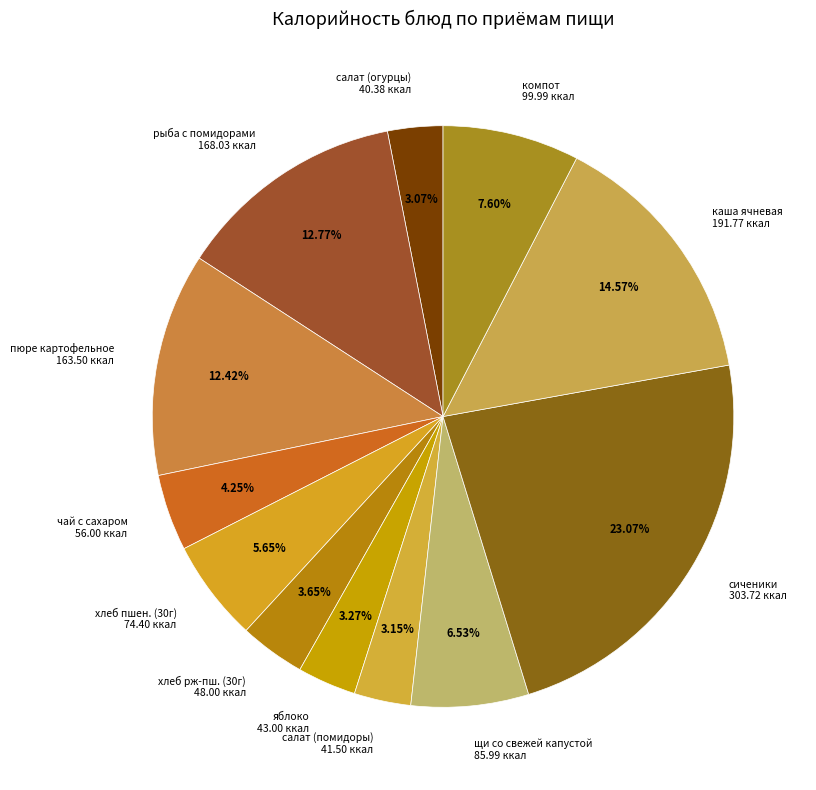

Which category has the biggest portion of the pie?

сиченики 303.72 ккал